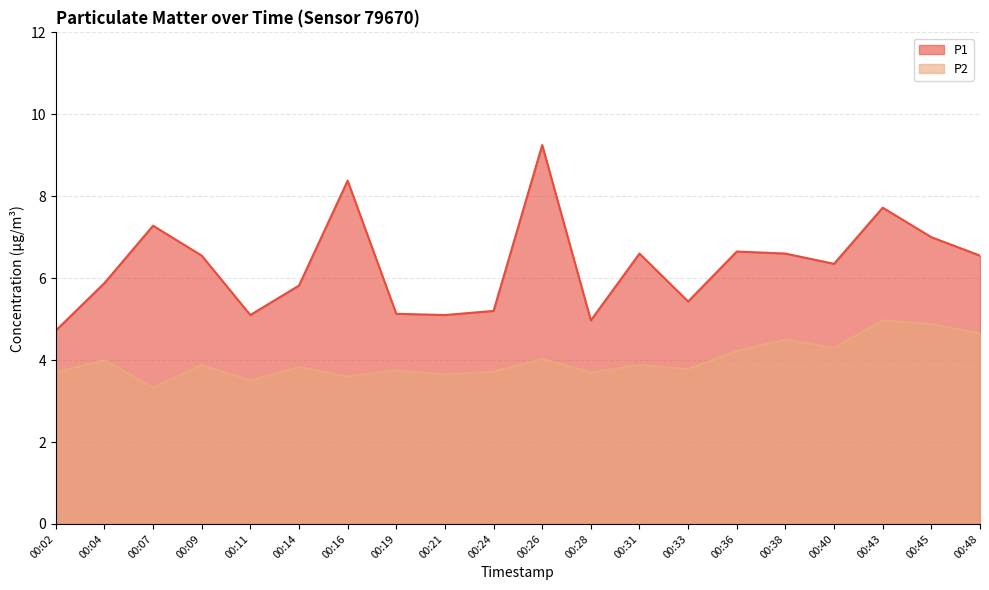

What is the value of the P2 point at the 6th from the left?

3.8